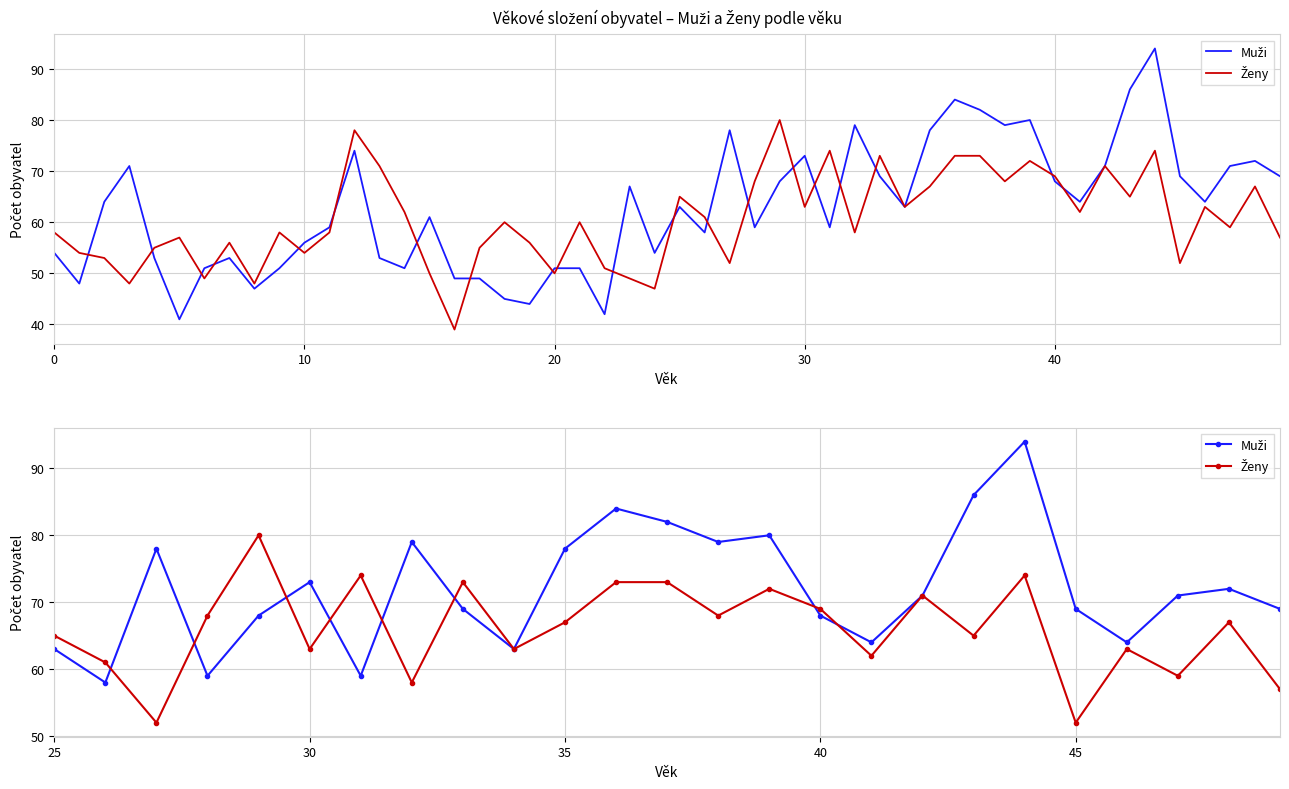

How many data points in Ženy are above 67?

11